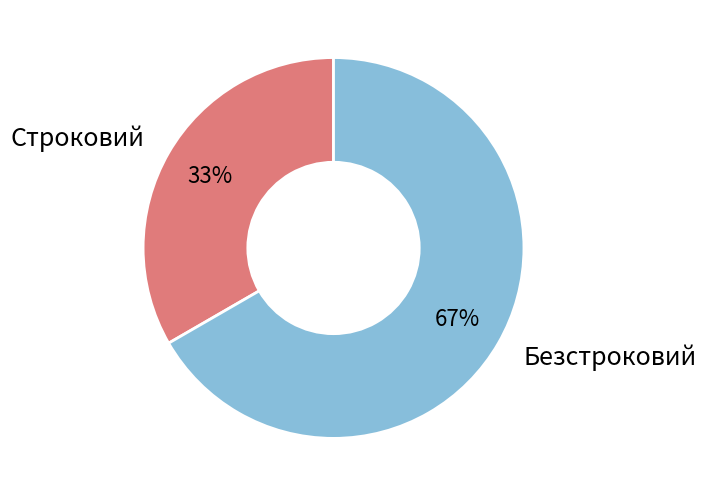

Between Строковий and Безстроковий, which is larger?

Безстроковий